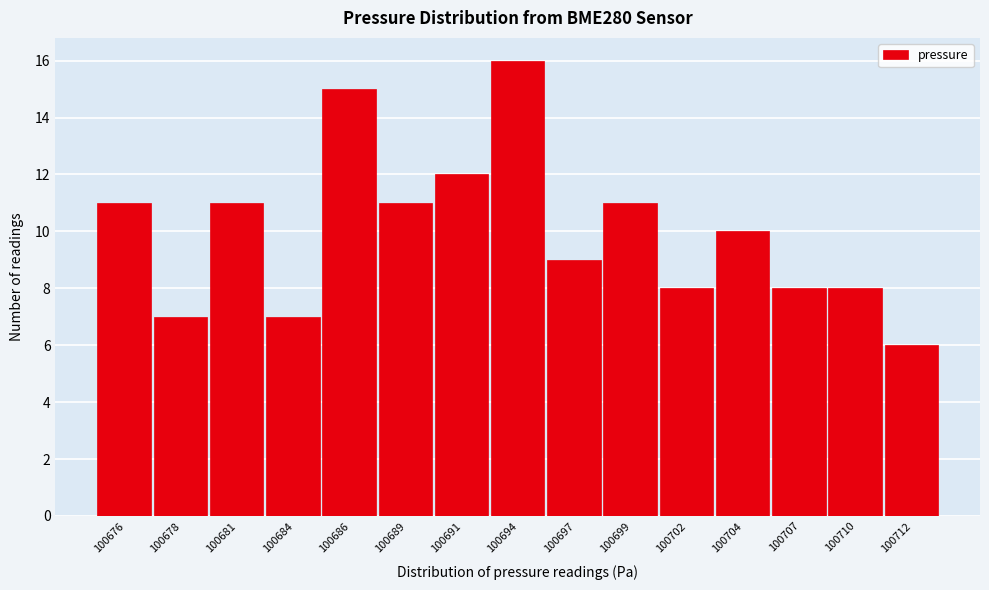

Reading left to right, list all the values displayed in this chart.

100676=11	100678=7	100681=11	100684=7	100686=15	100689=11	100691=12	100694=16	100697=9	100699=11	100702=8	100704=10	100707=8	100710=8	100712=6